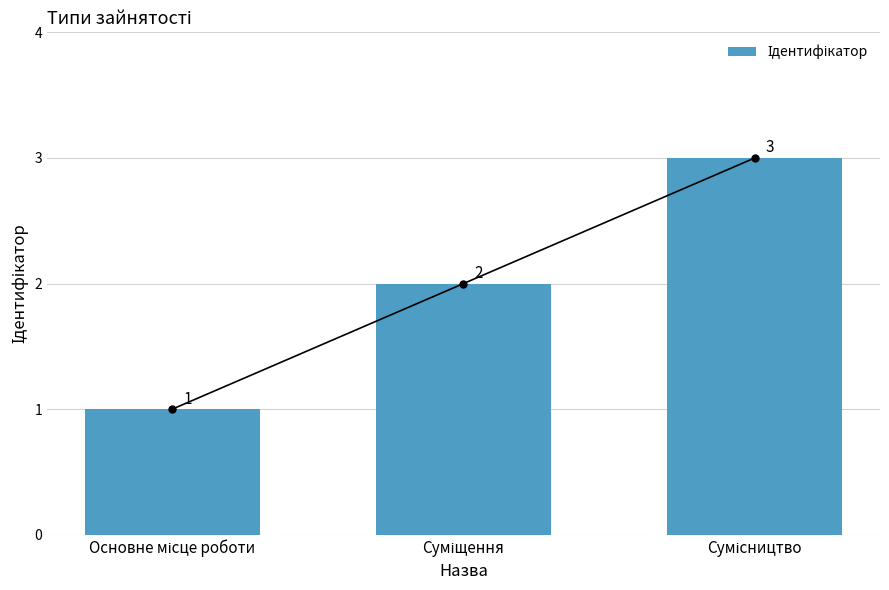

What is the ratio of the value at Основне місце роботи to the value at Суміщення?

0.5